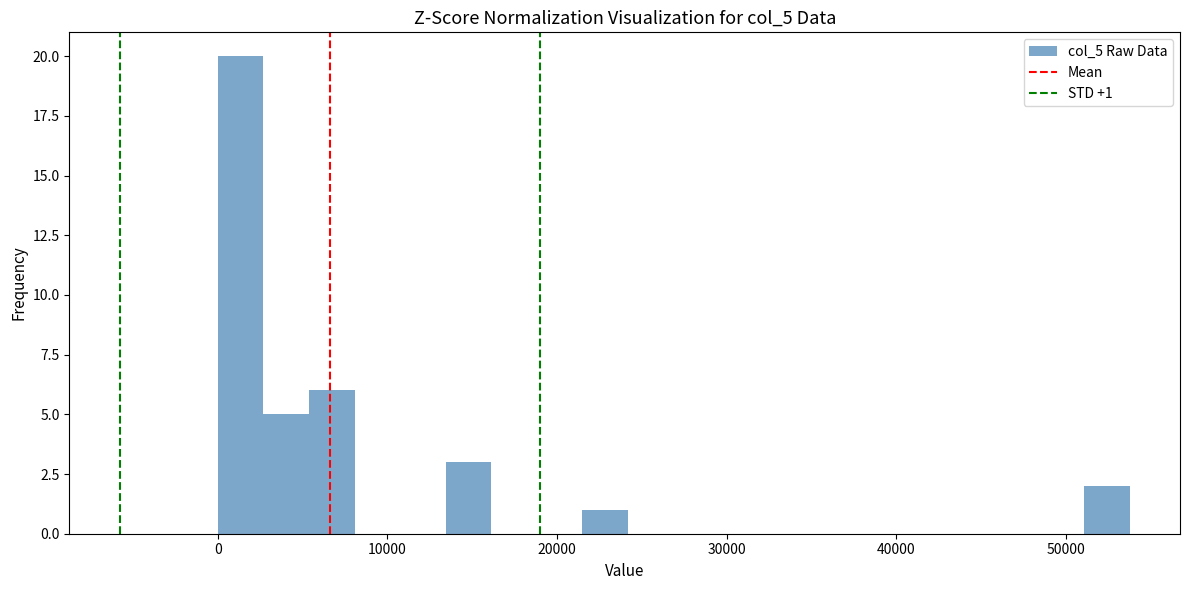

Read against the x-axis, roughly where is the centre of the tallest bar?

1000